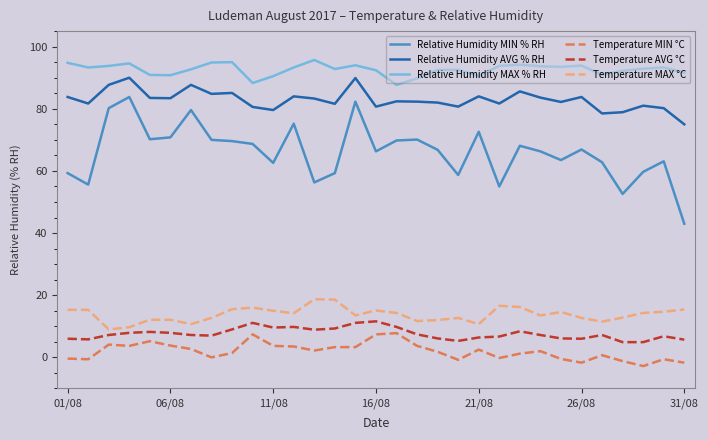

What is the sum of all Relative Humidity AVG % RH values?

2569.3